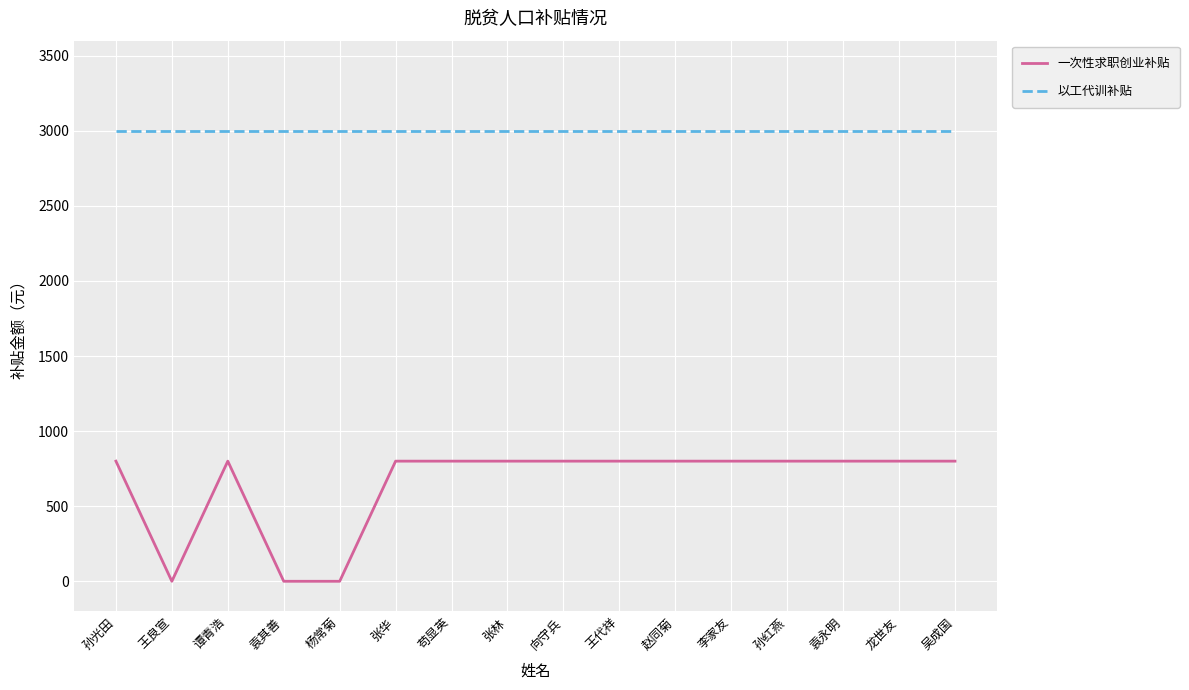

The value of 以工代训补贴 at 吴成国 is 4761. True or false?

False